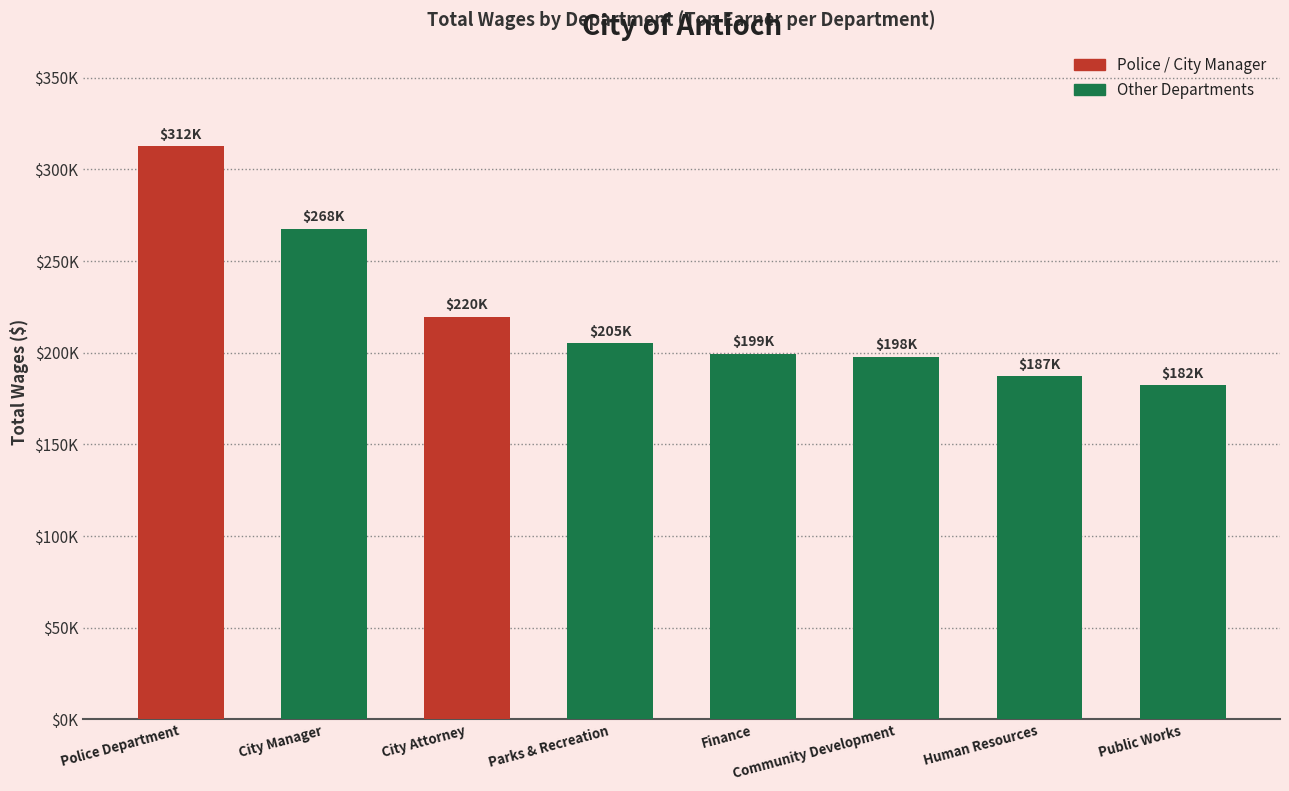

What is the value of the 3rd bar from the left?

219579